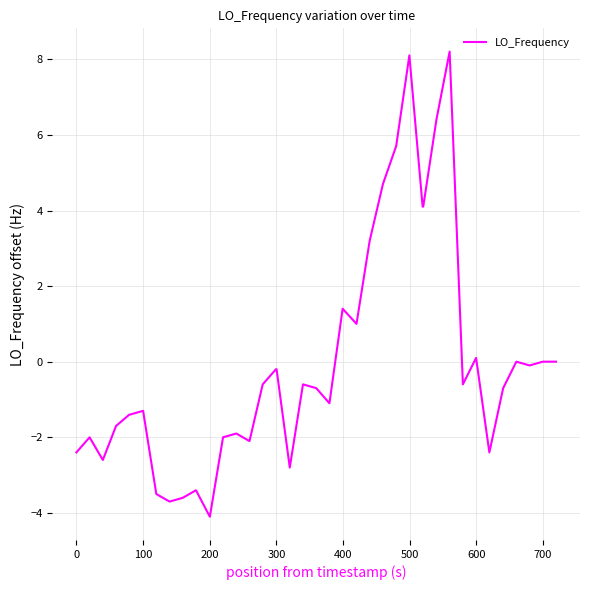

What is the maximum value shown in the chart?

8.2